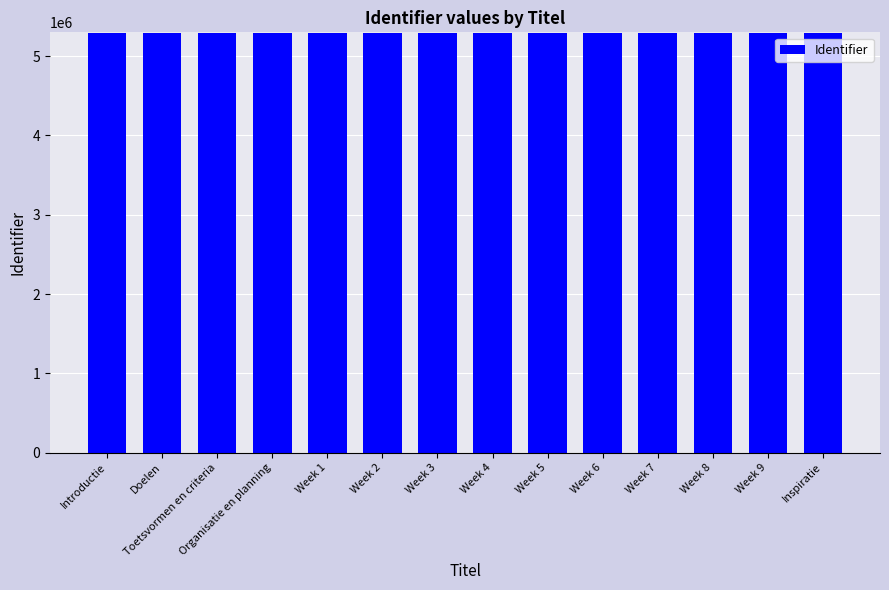

What is the label of the 8th bar from the left?

Week 4